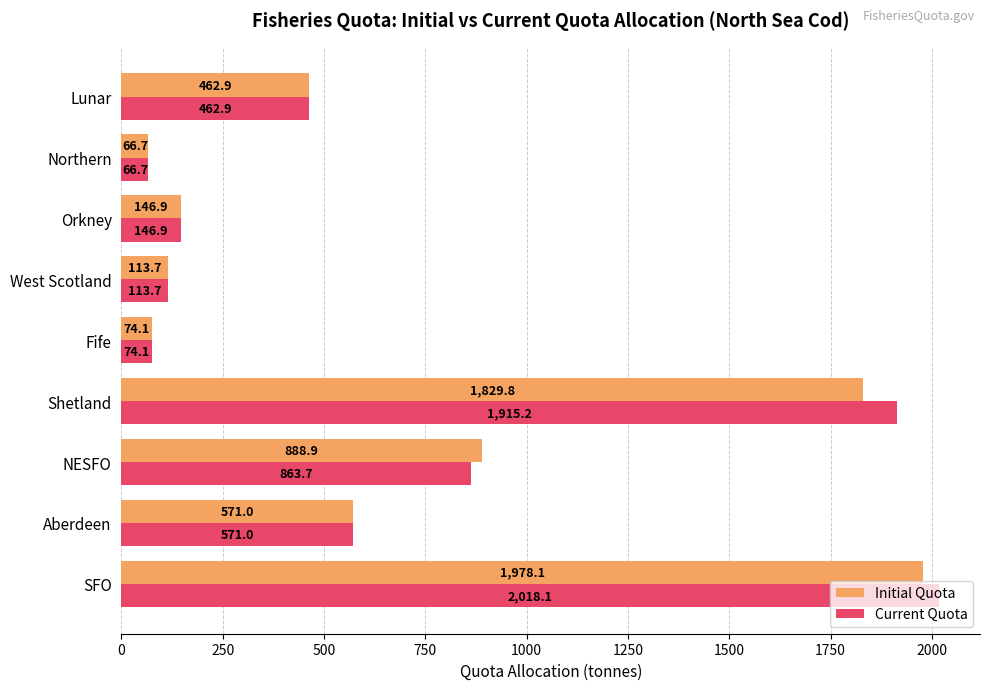

Where is Current Quota nearest to the value 1042?

NESFO